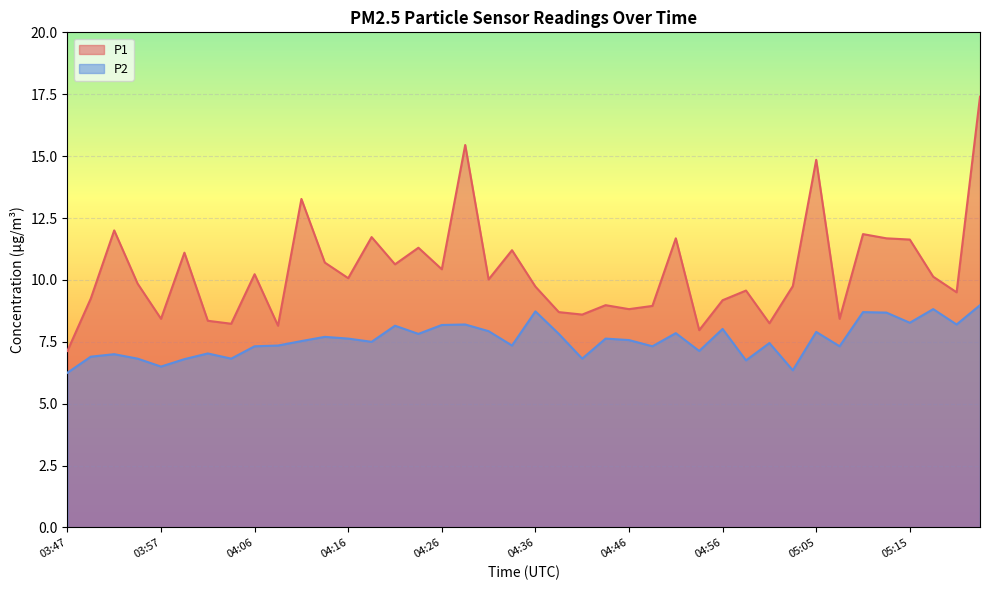

Does the chart display data point markers on the line(s)?

No